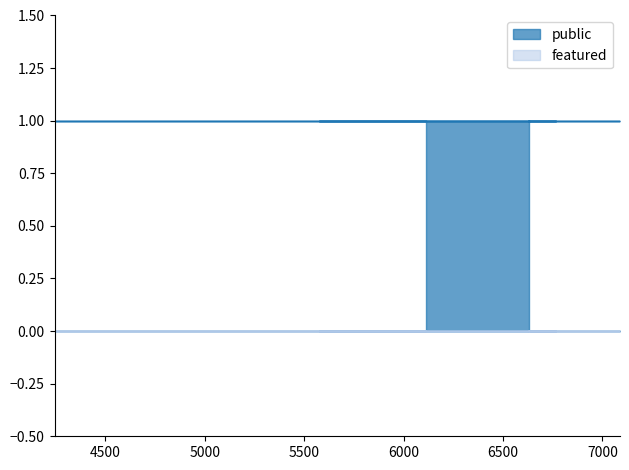

Which series changed the most between 4245 and 5578?

public